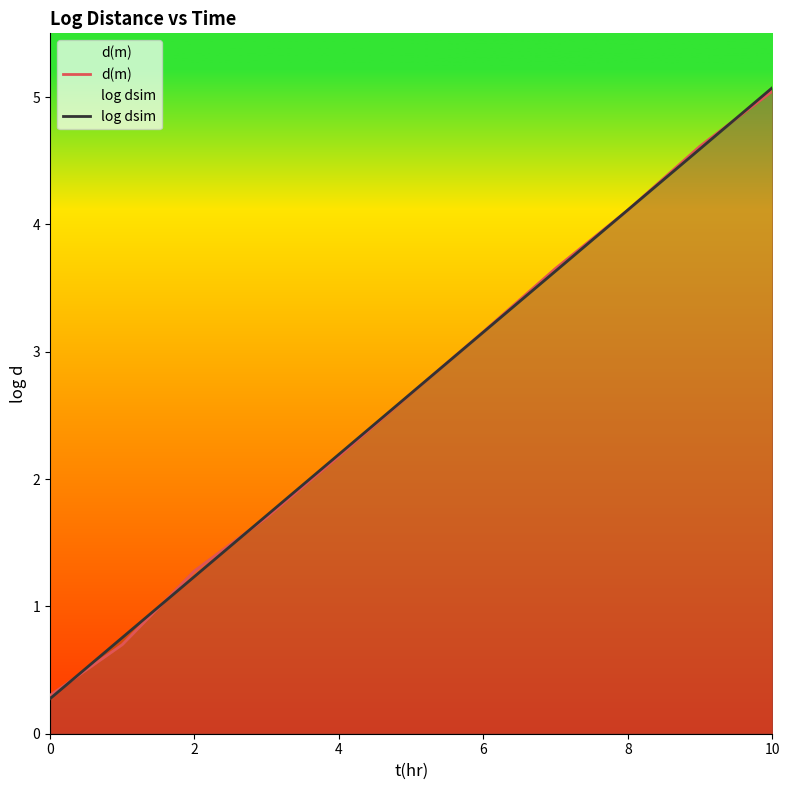

What is the total value across all series at 7?

7.3